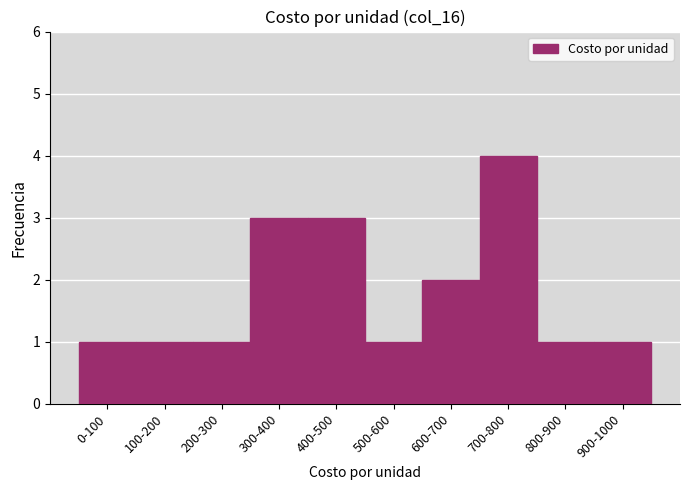

Reading left to right, list all the values displayed in this chart.

1	1	1	3	3	1	2	4	1	1